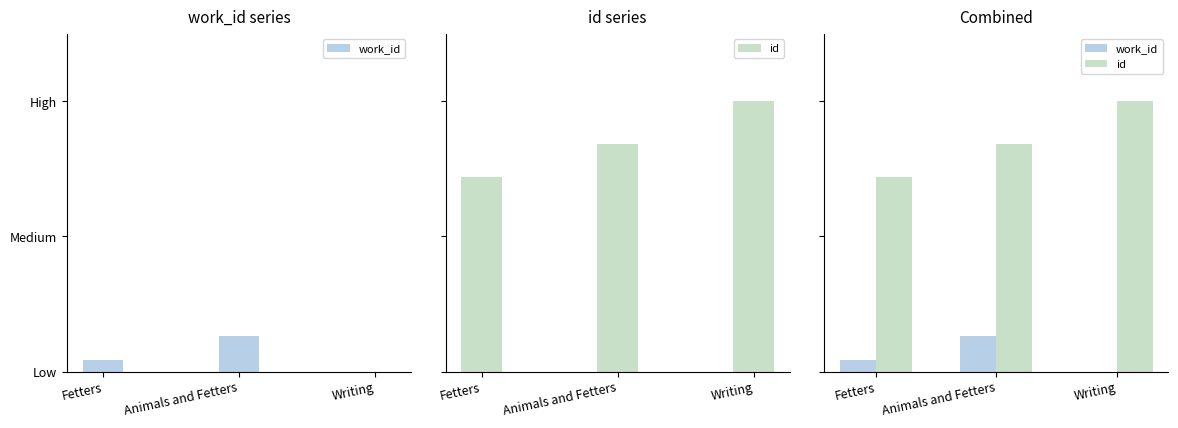

At which label is id closest to 1?

Fetters